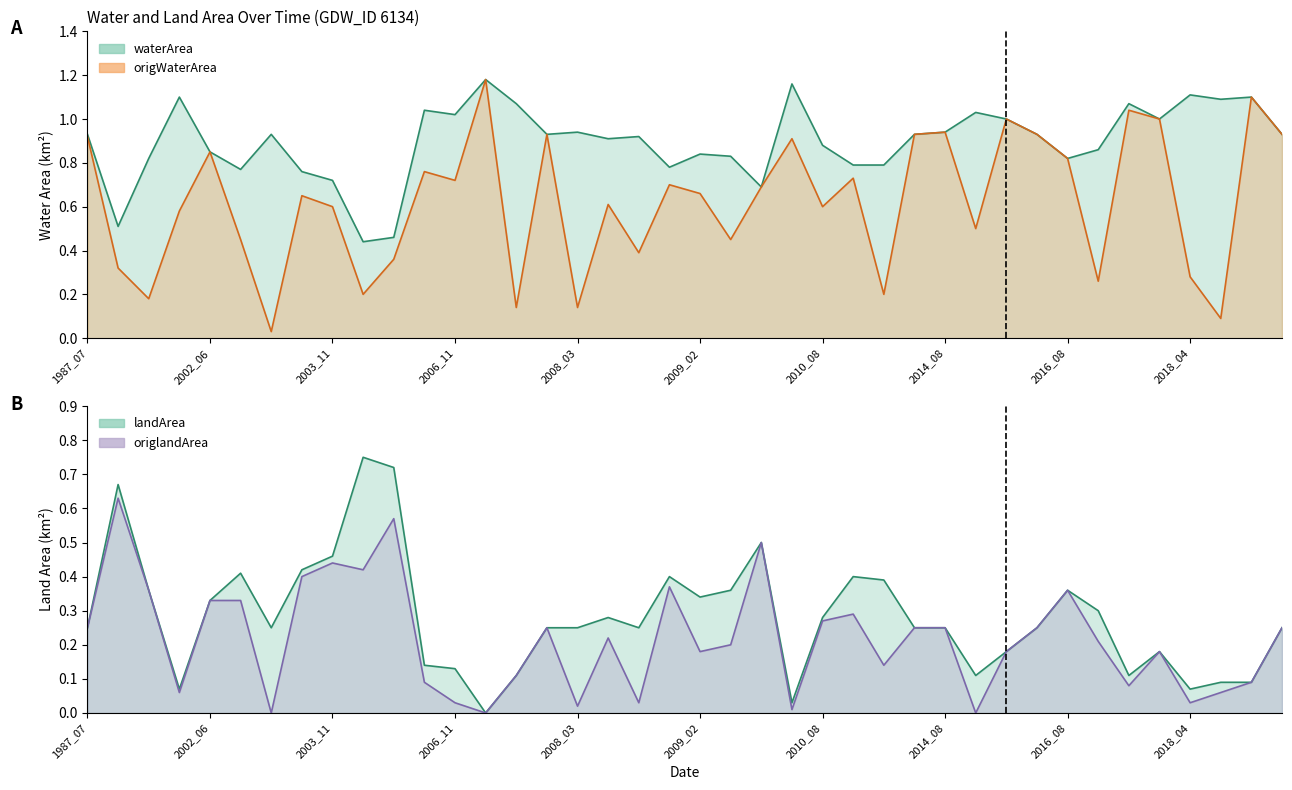

How many distinct data groups are displayed?

4